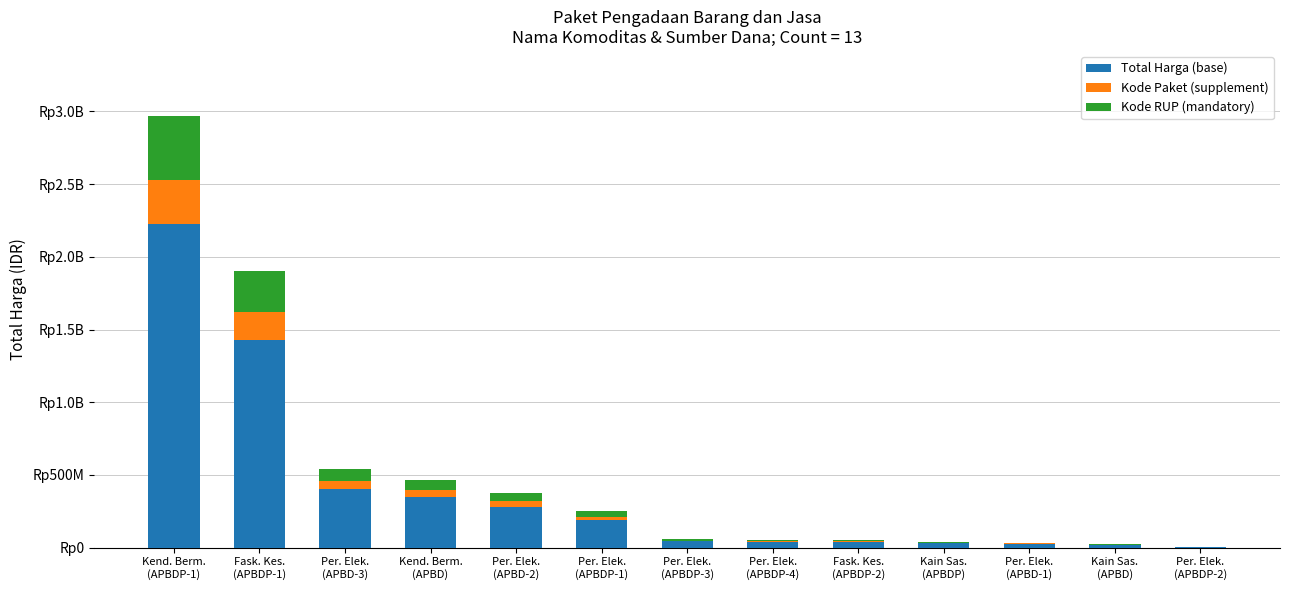

Are the bars horizontal?

No